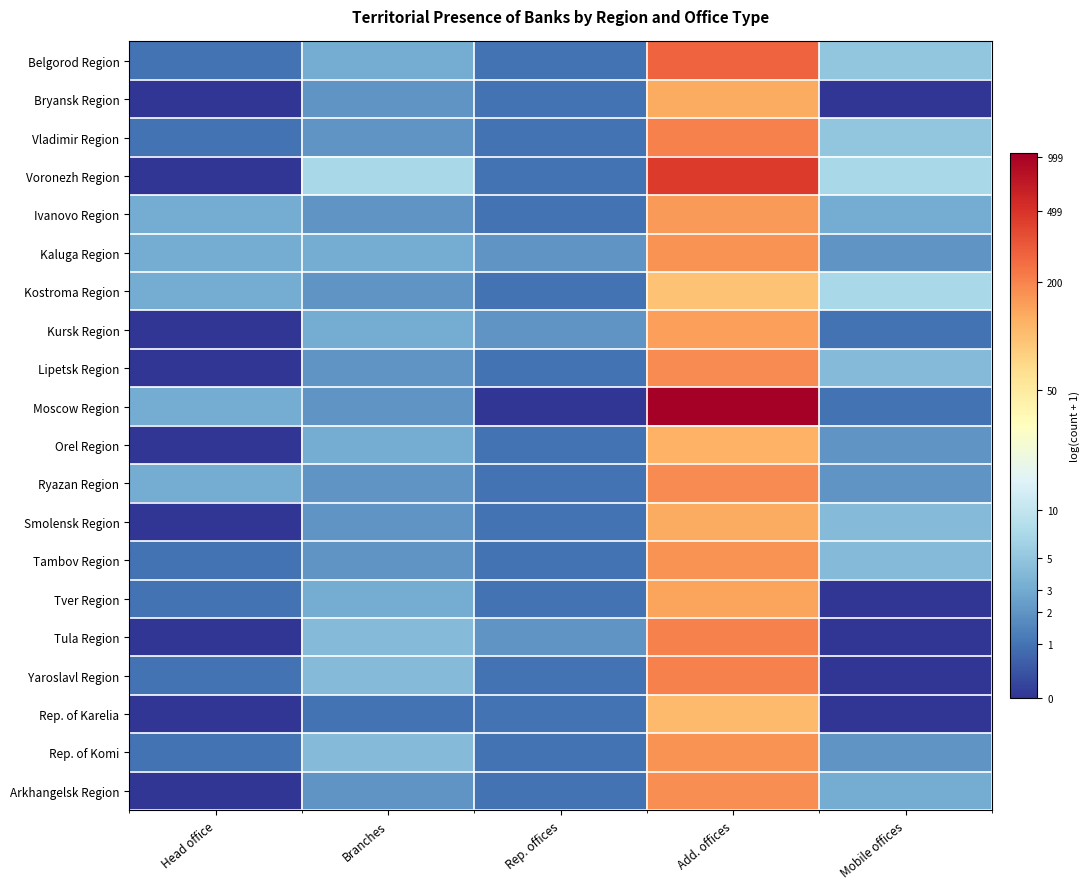

Between Add. offices and Mobile offices, which series saw the biggest shift?

Moscow Region